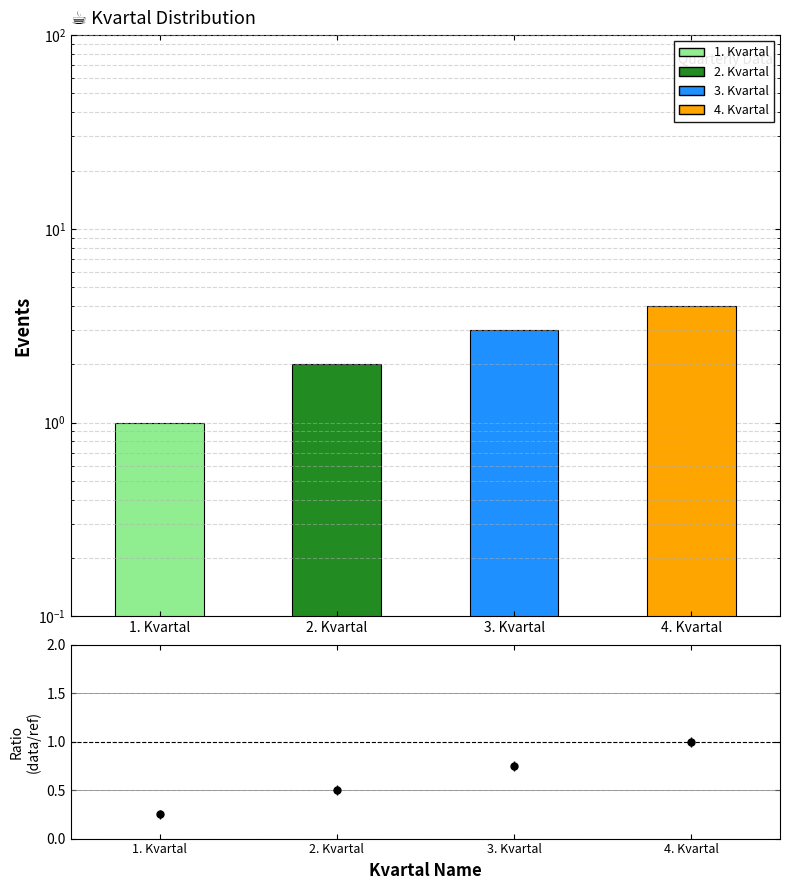

Reading left to right, transcribe all the data shown in this chart.

1. Kvartal=1	2. Kvartal=2	3. Kvartal=3	4. Kvartal=4